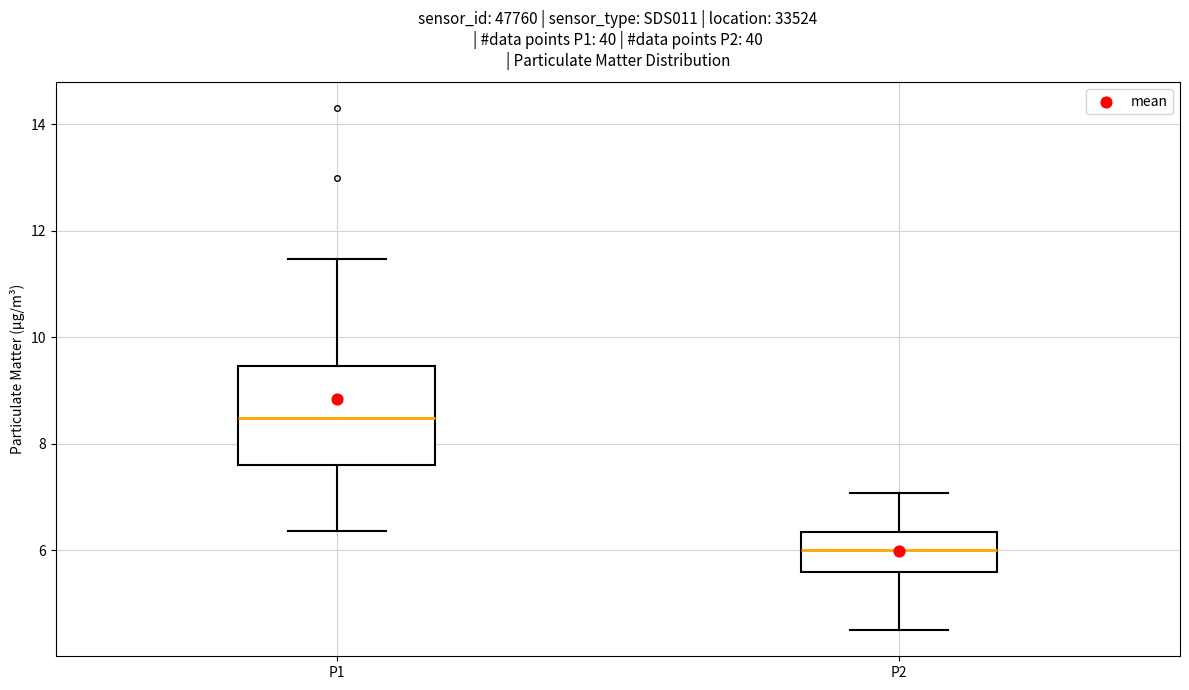

Which box has the lowest median line?

P2